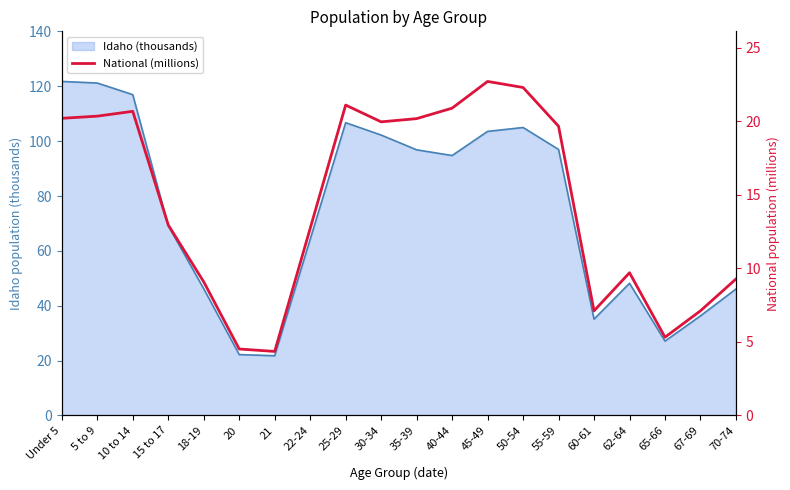

Which has a higher value, 18-19 or 55-59?

55-59